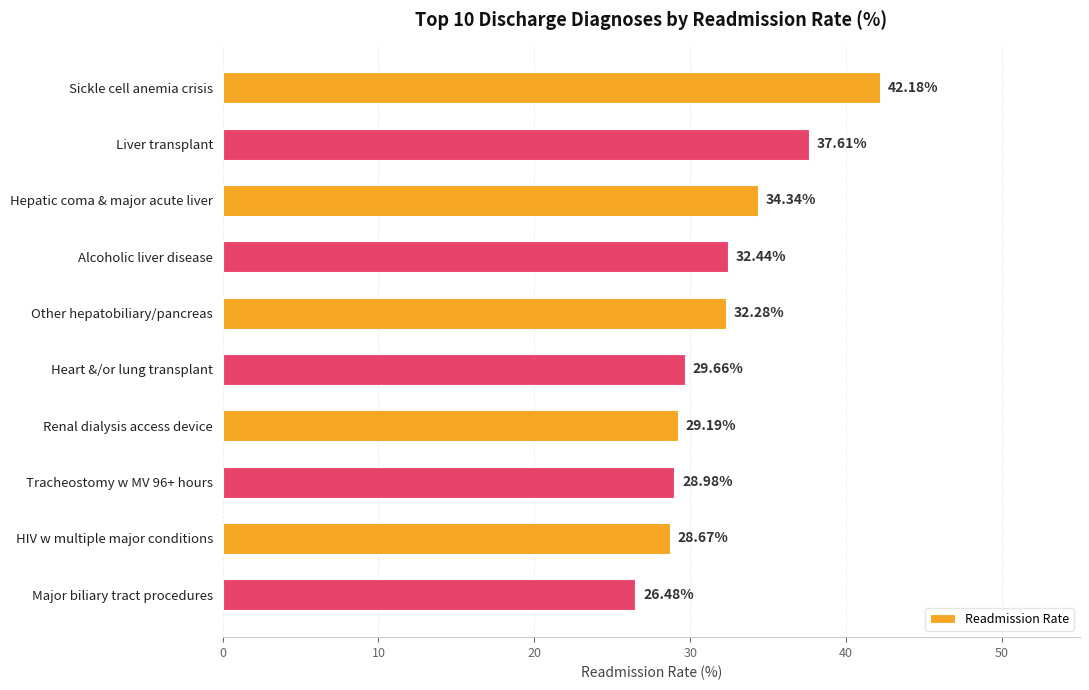

What is the average value?

32.2